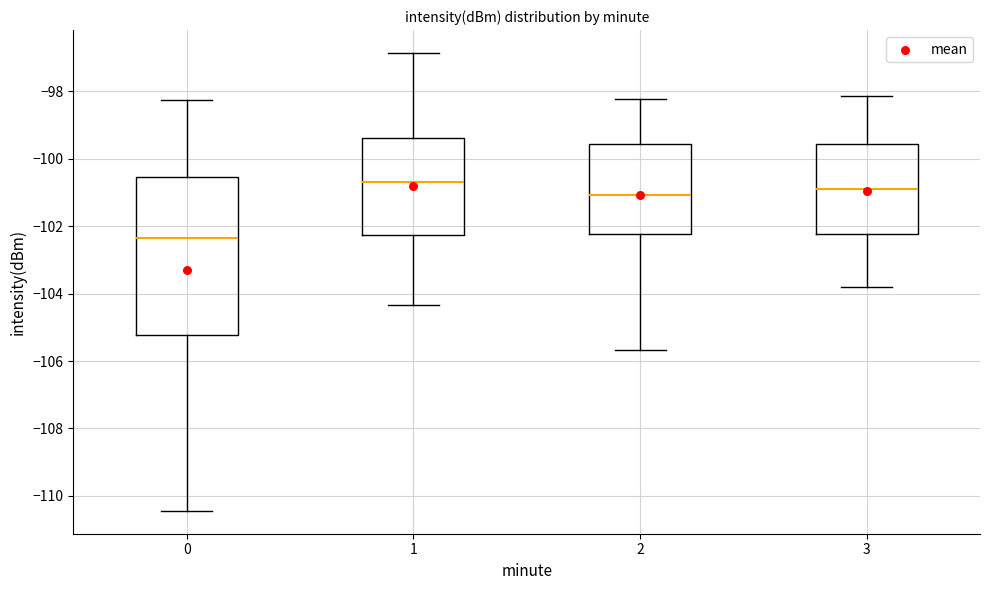

Which box has the highest median line?

1